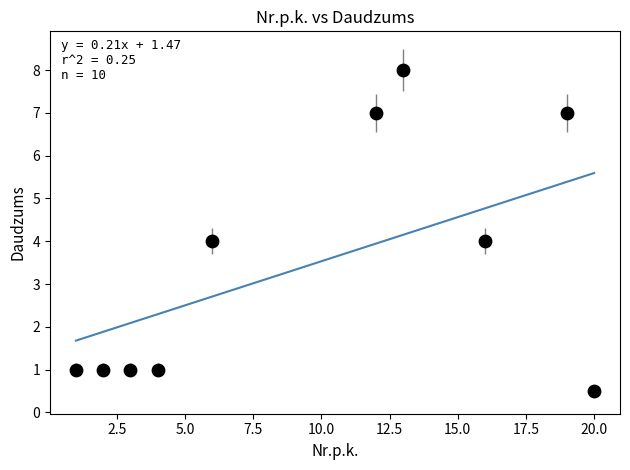

What is the average X value?

9.6